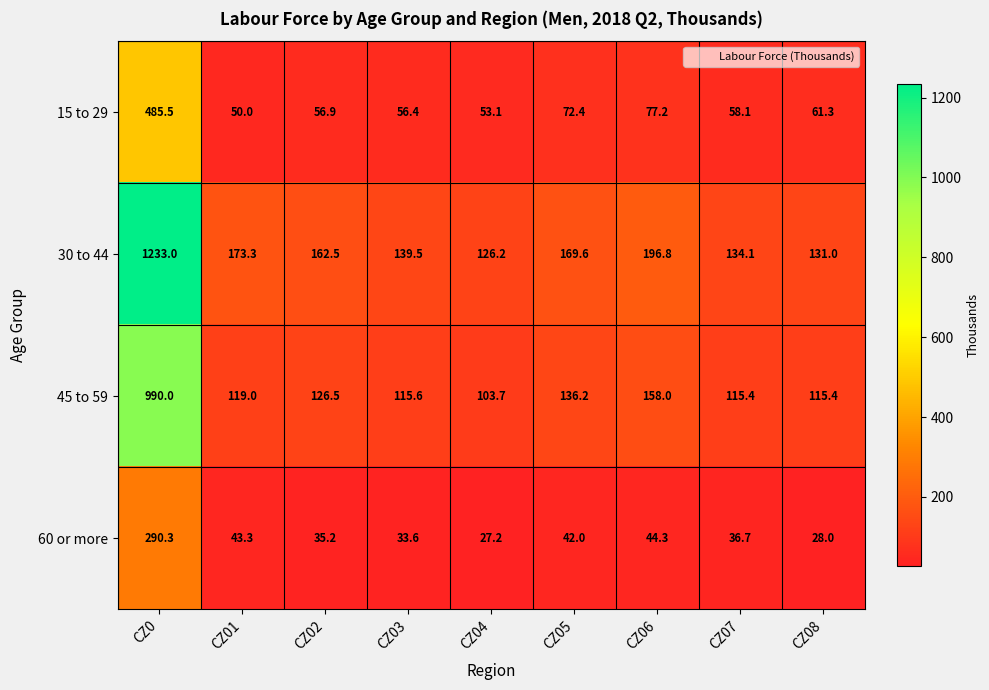

What is the spread (max minus min) of values at CZ08?

103.0